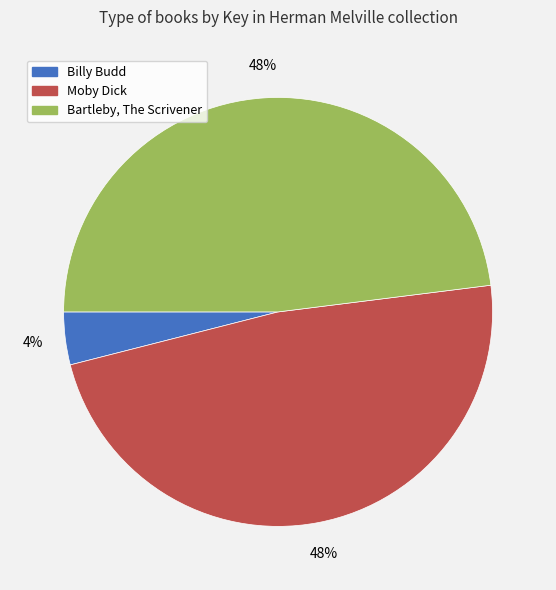

Approximately how many times larger is the value at Billy Budd compared to Bartleby, The Scrivener?

0.1